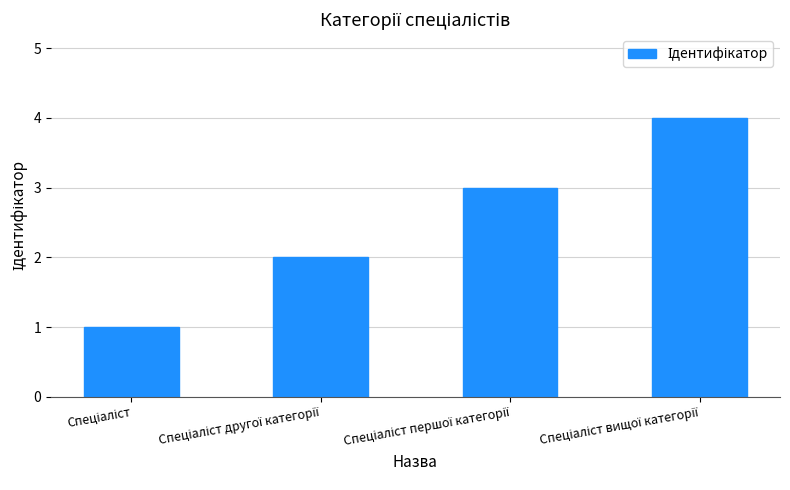

What is the greatest value displayed?

4